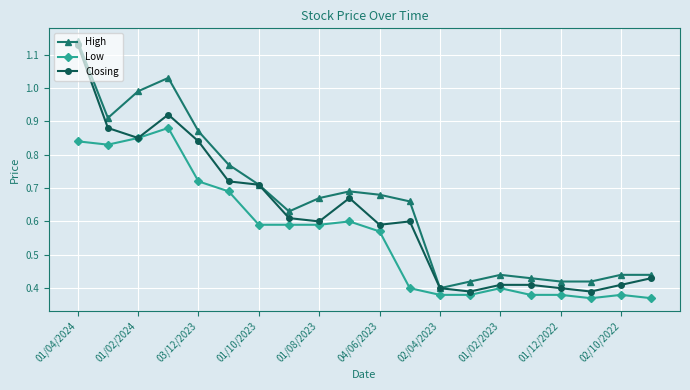

List the series in order of their overall mean, lowest first.

Low, Closing, High